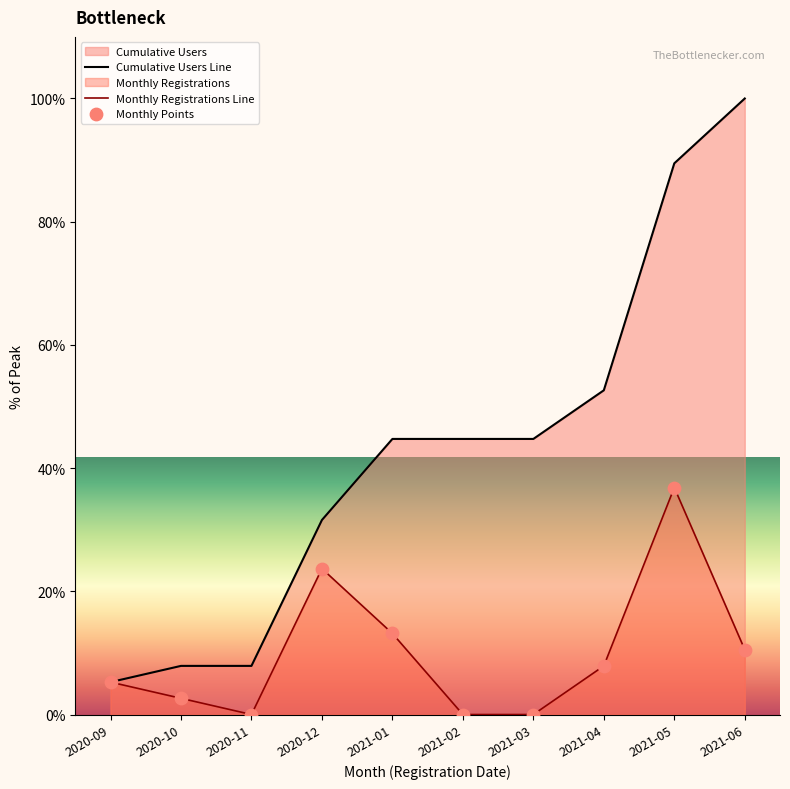

What is the total value across all series at 2021-06?

110.5